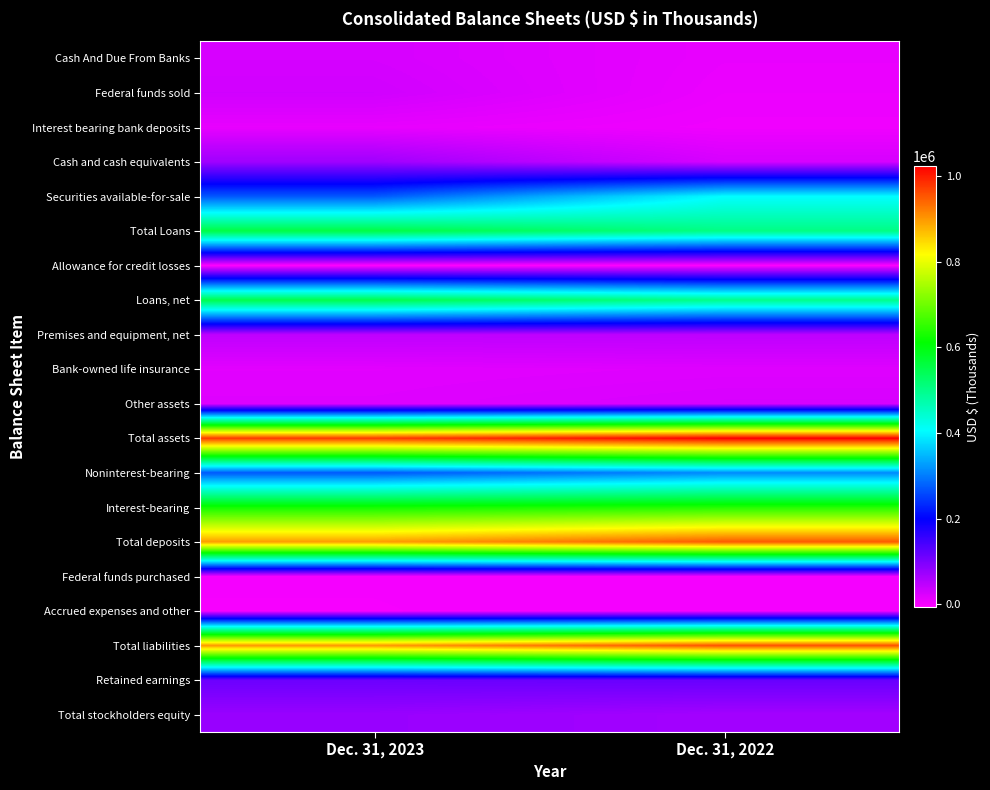

Which label corresponds to the largest value in the chart?

Dec. 31, 2022